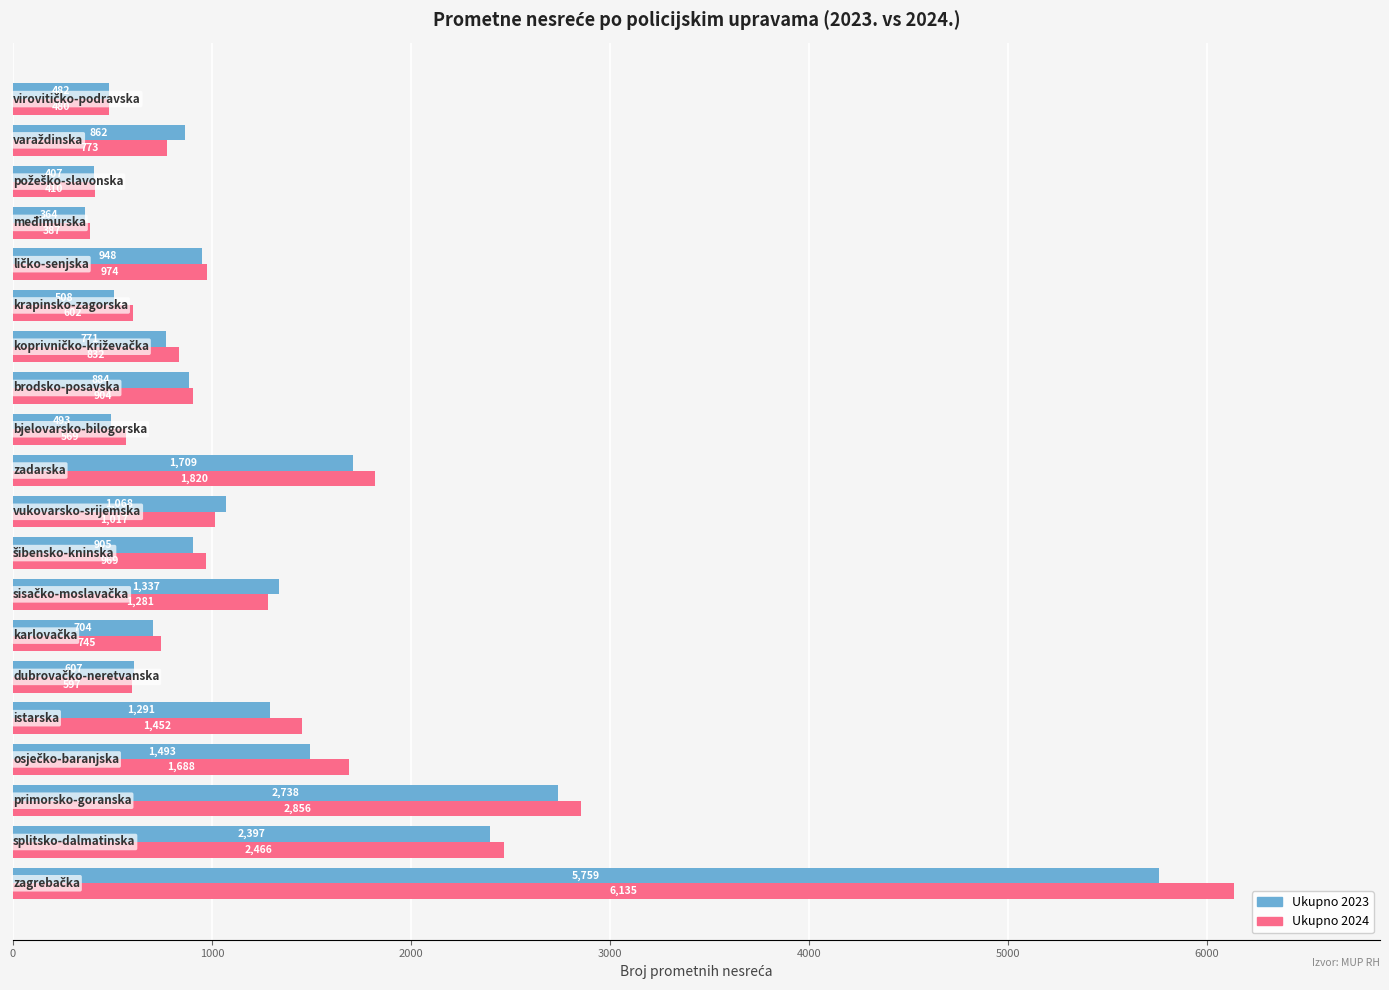

Rank the series by their maximum value, from lowest to highest.

Ukupno 2023, Ukupno 2024